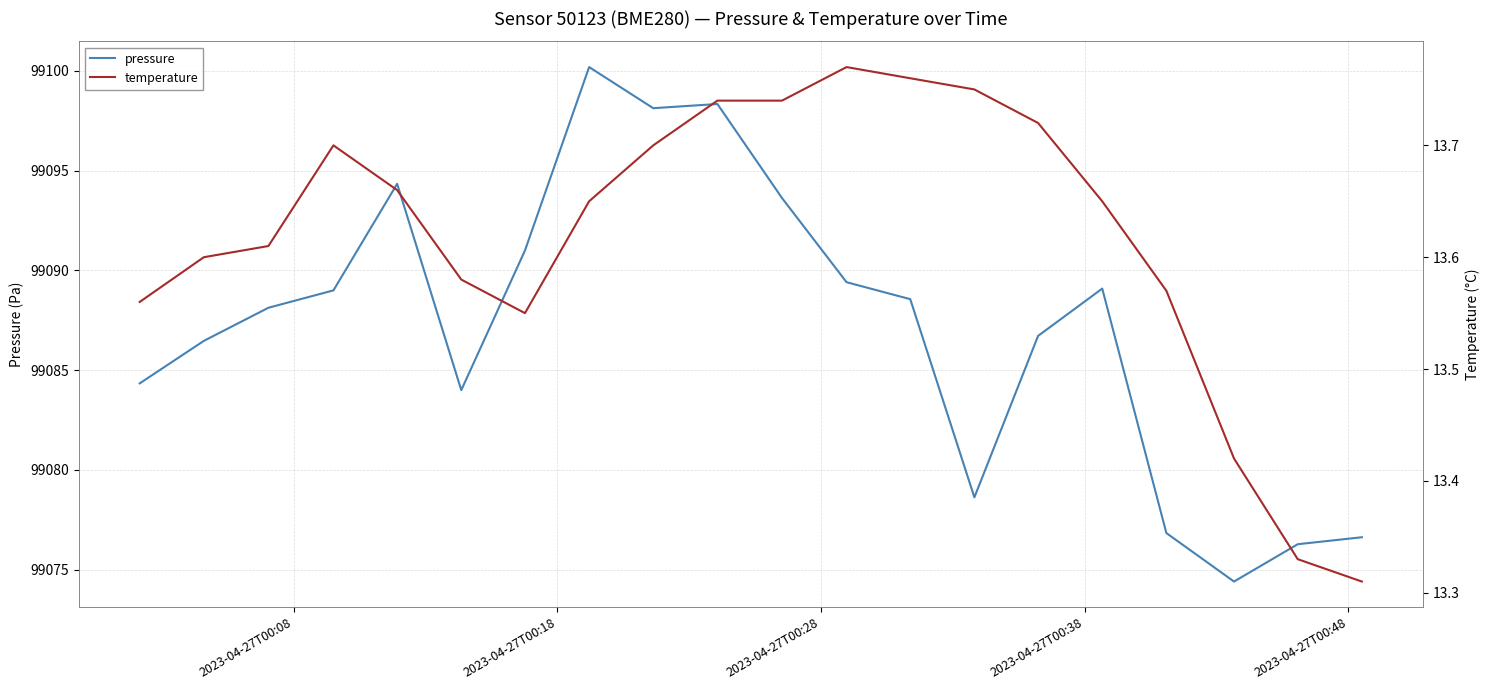

Is this an area chart (filled region under the line)?

No